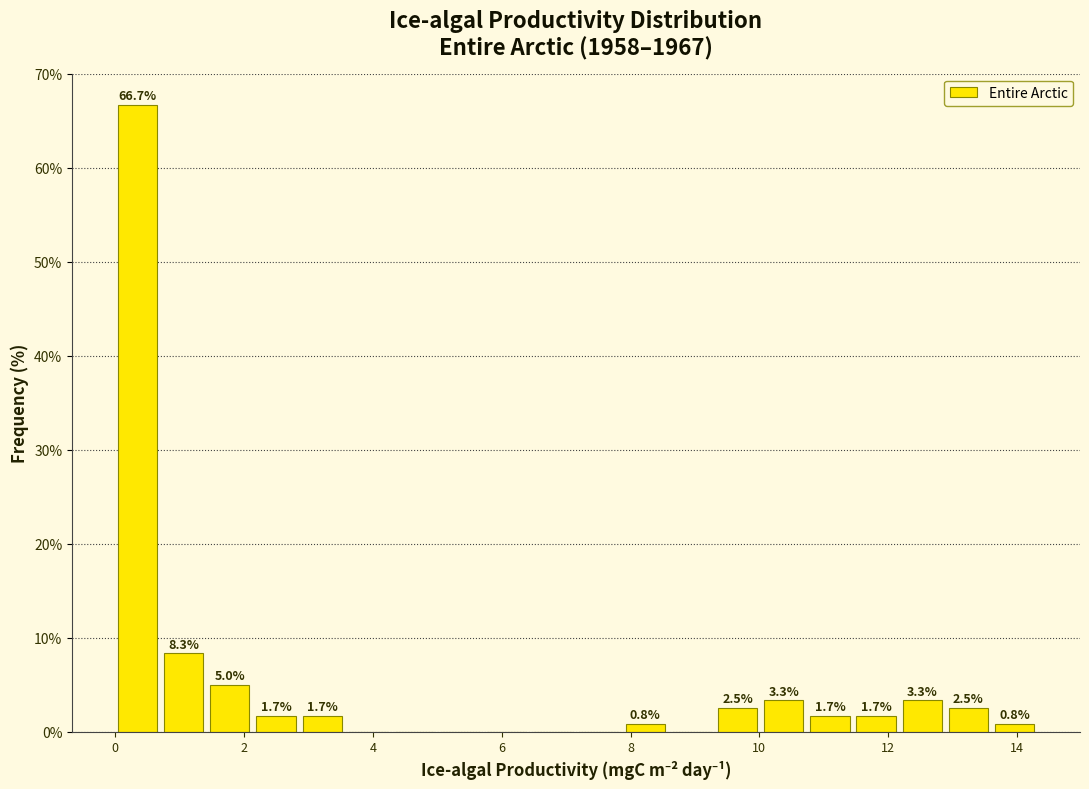

Read against the x-axis, roughly where is the centre of the tallest bar?

0.4